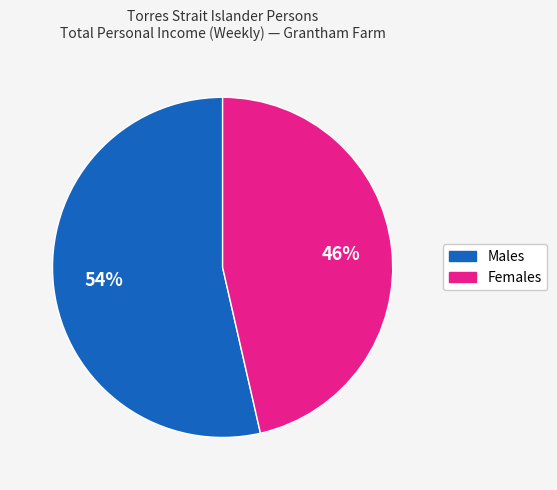

To the nearest percent, what is the average slice percentage?

50%